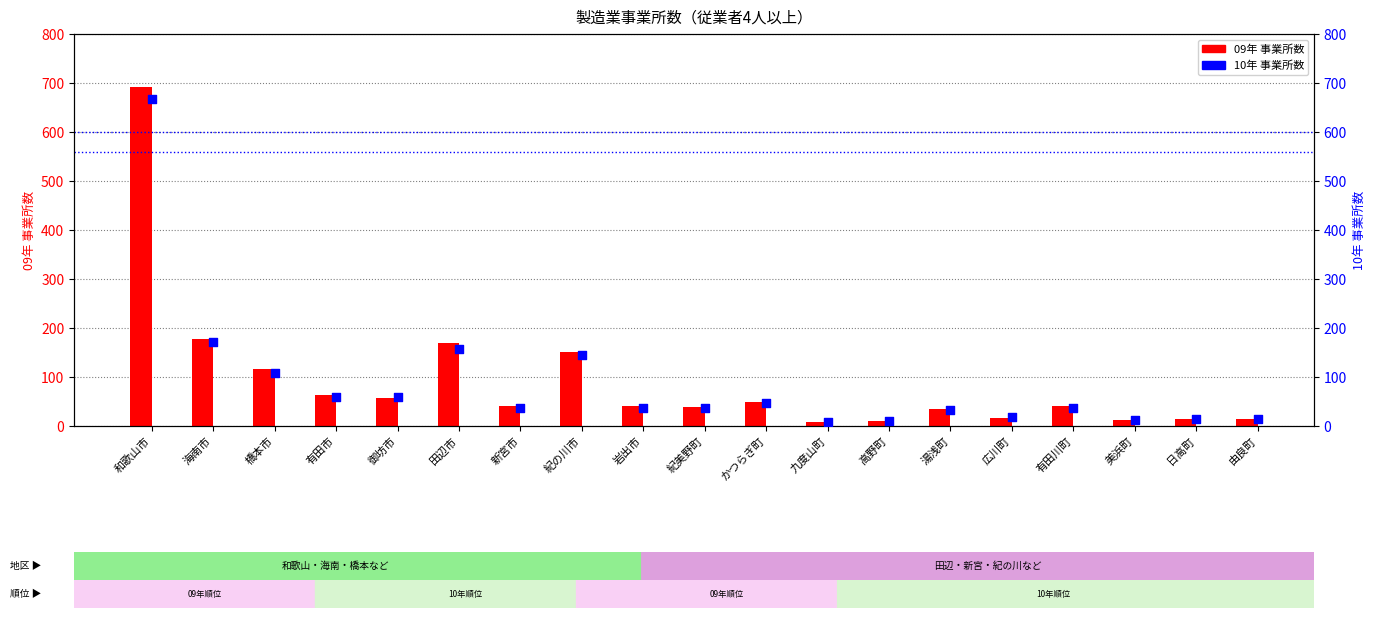

Which series reaches the maximum Y coordinate?

09年 事業所数